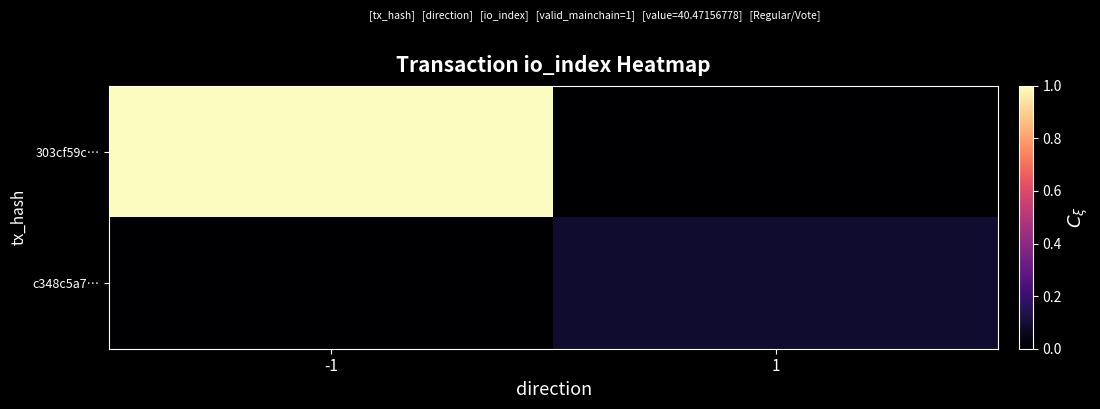

Between 1 and -1, which is larger?

-1